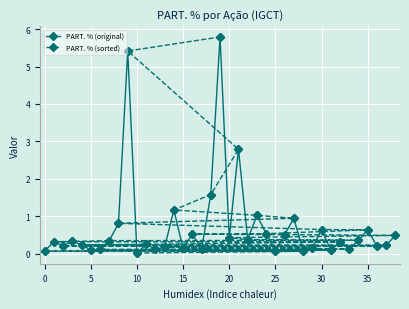

In PART. % (original), how many points are higher than both neighbors (excluding endpoints)?

13